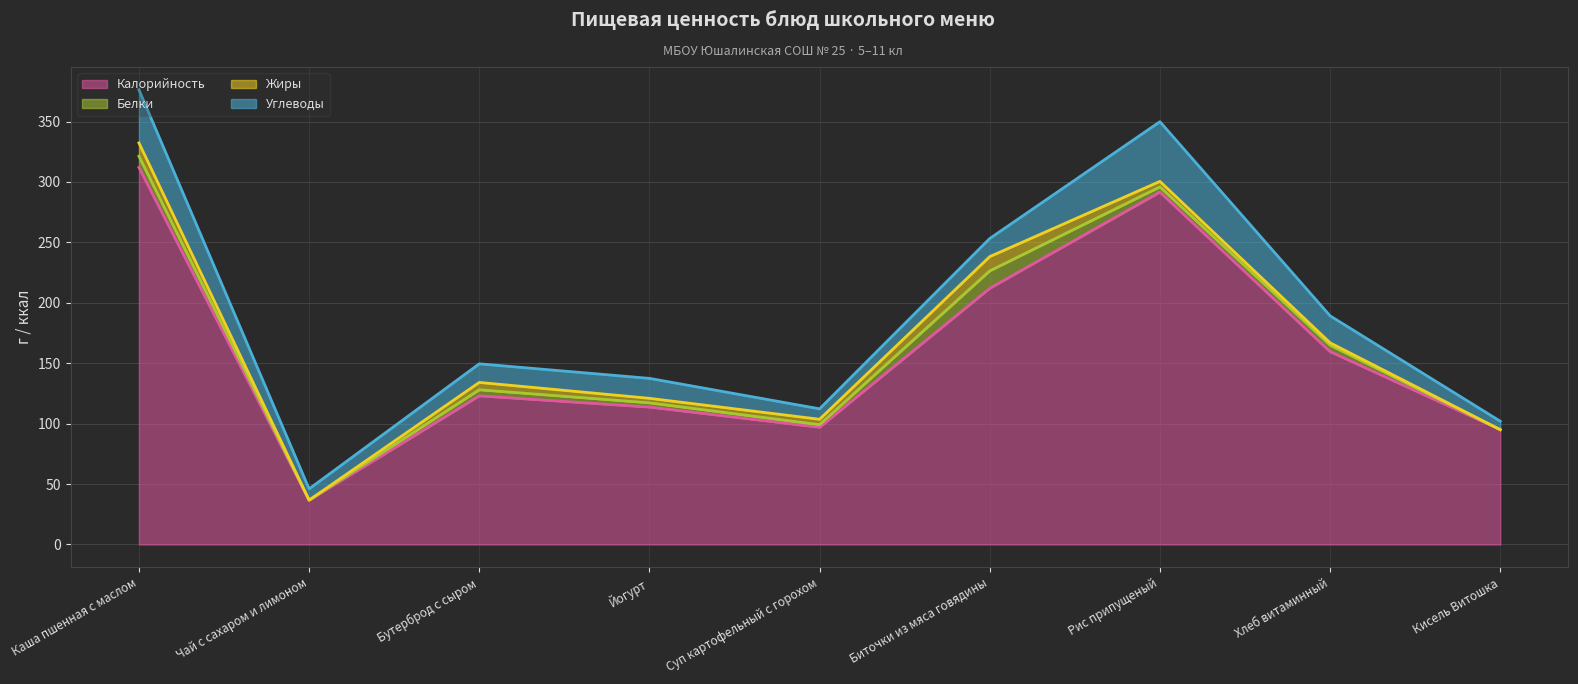

Which category has the highest value in the Белки series?

Биточки из мяса говядины